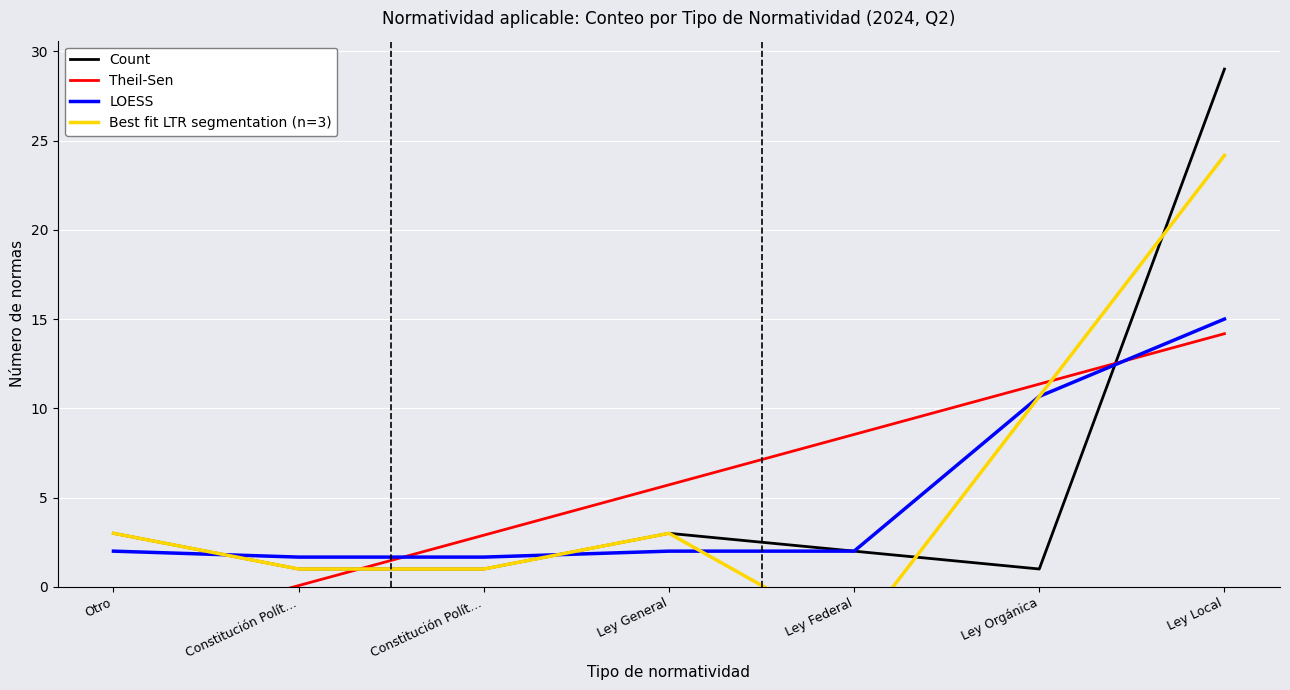

What is the smallest value displayed?

-2.8